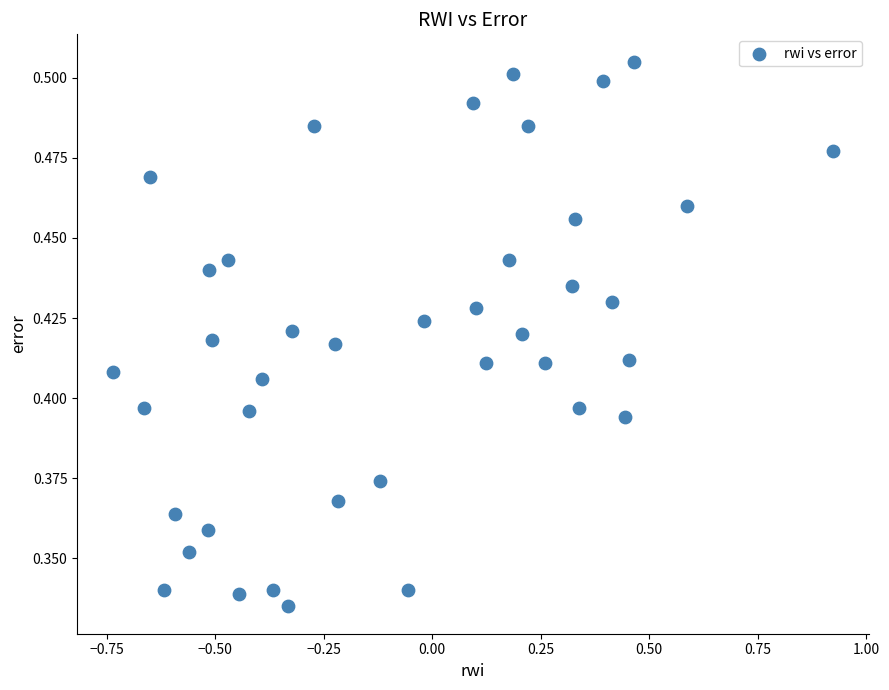

What is the range of X values (max minus min)?

1.7